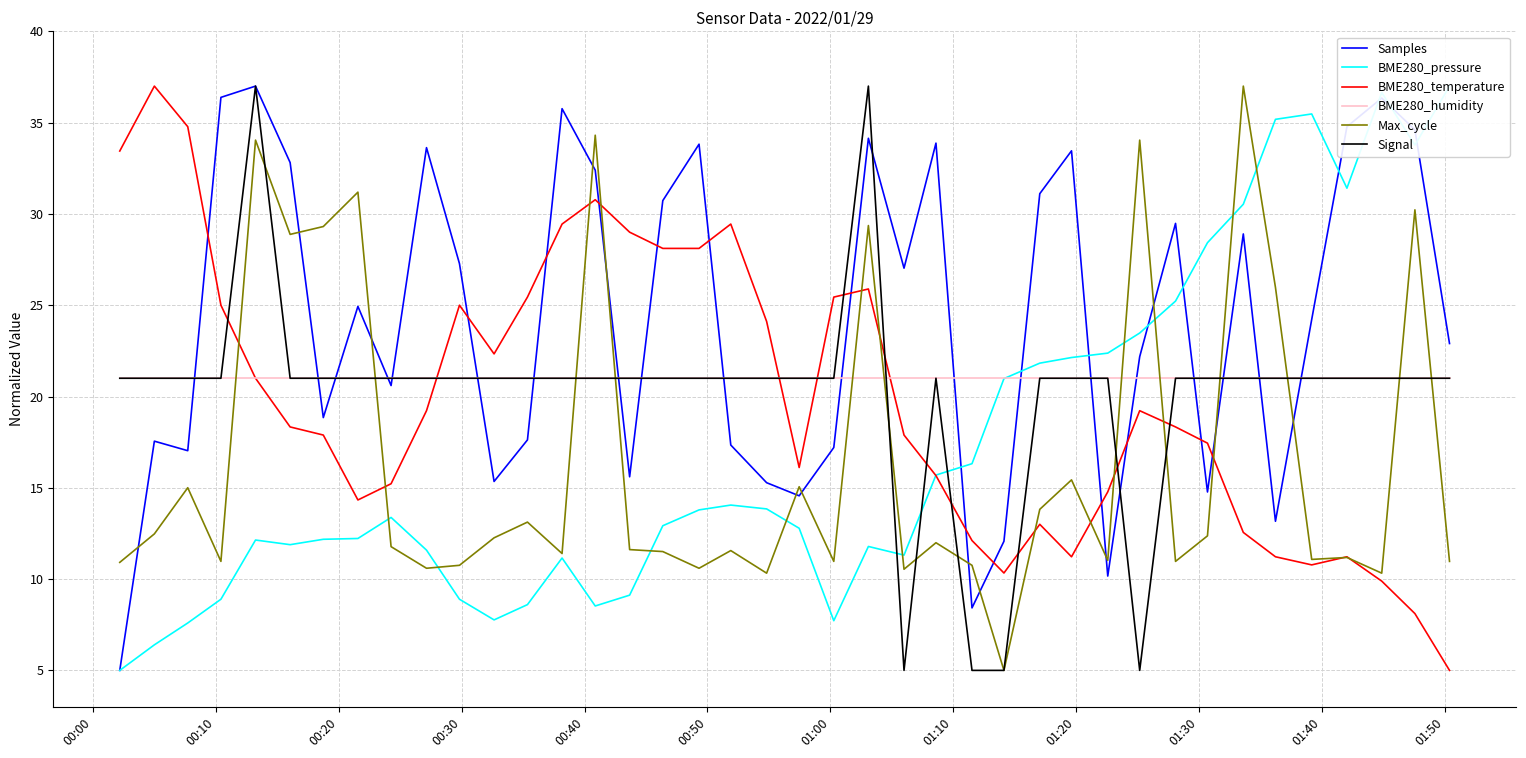

In Max_cycle, how many points are lower than both neighbors (excluding endpoints)?

13